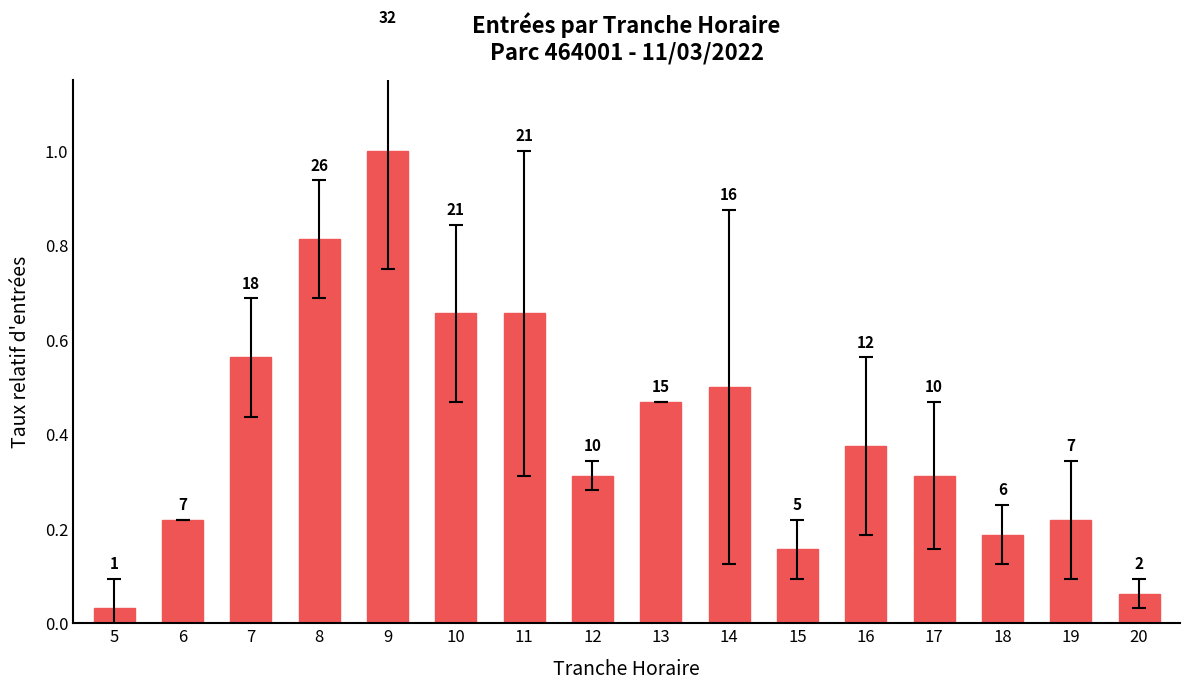

How many bars are there in total?

16